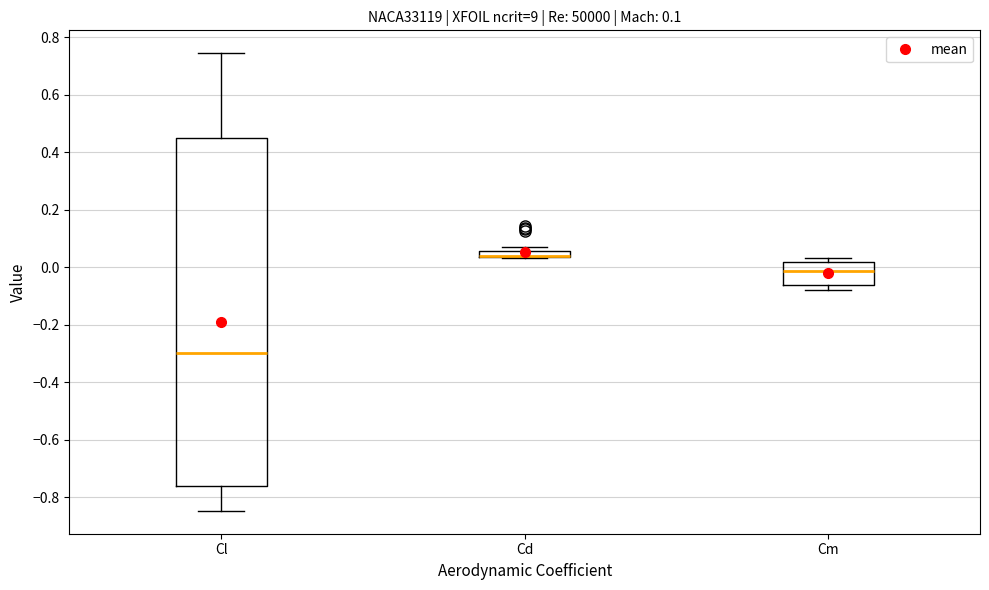

Comparing the boxes themselves (not the whiskers), which one is the tallest?

Cl